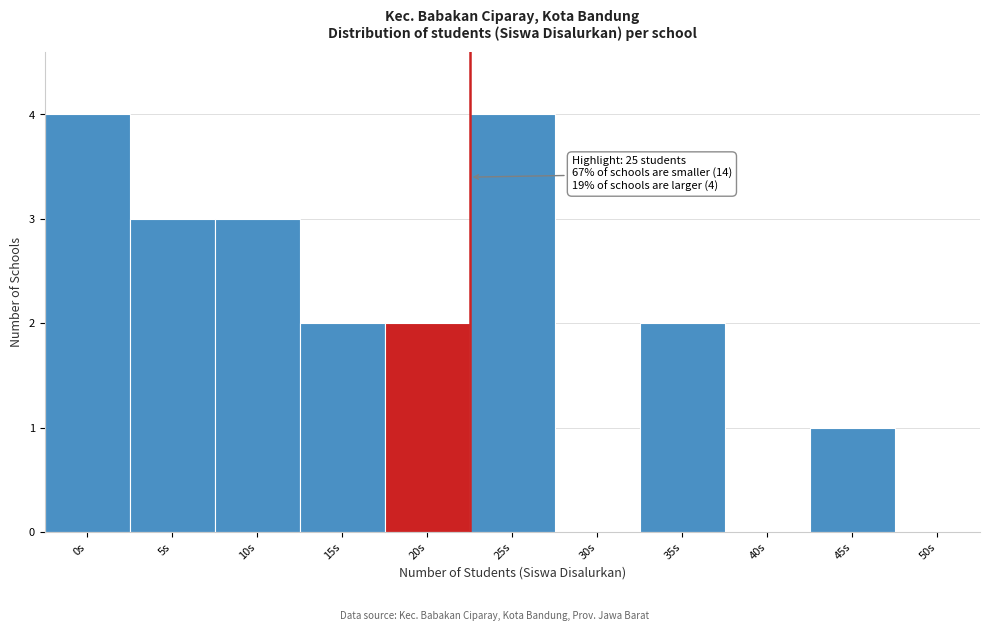

Reading right to left, extract all data points from this chart.

50s=0	45s=1	40s=0	35s=2	30s=0	25s=4	20s=2	15s=2	10s=3	5s=3	0s=4